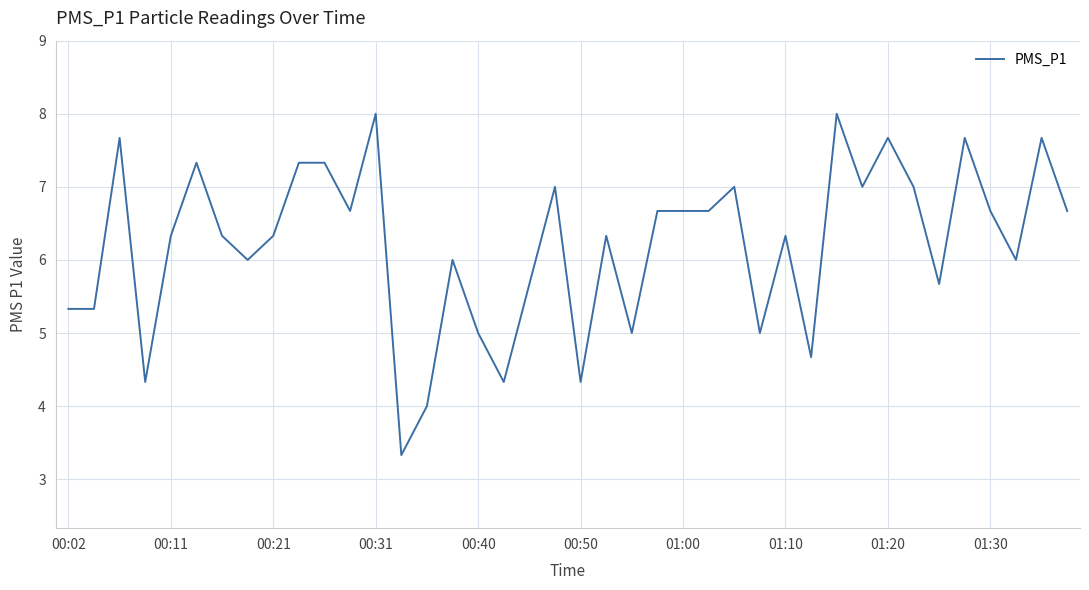

What is the difference between the maximum and minimum values?

4.7